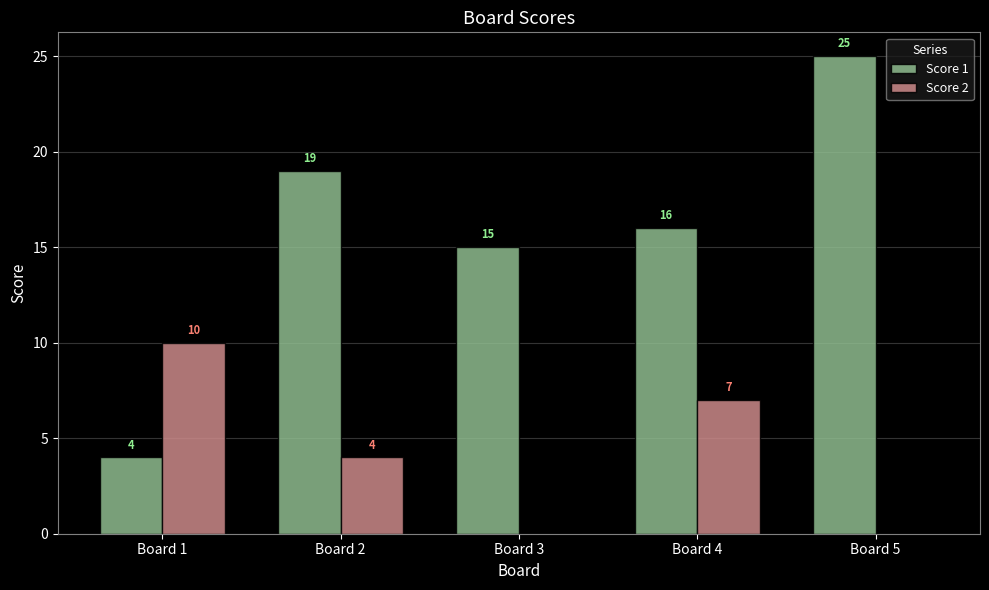

Is the value of Score 2 at Board 2 greater than the value of Score 1 at Board 2?

No